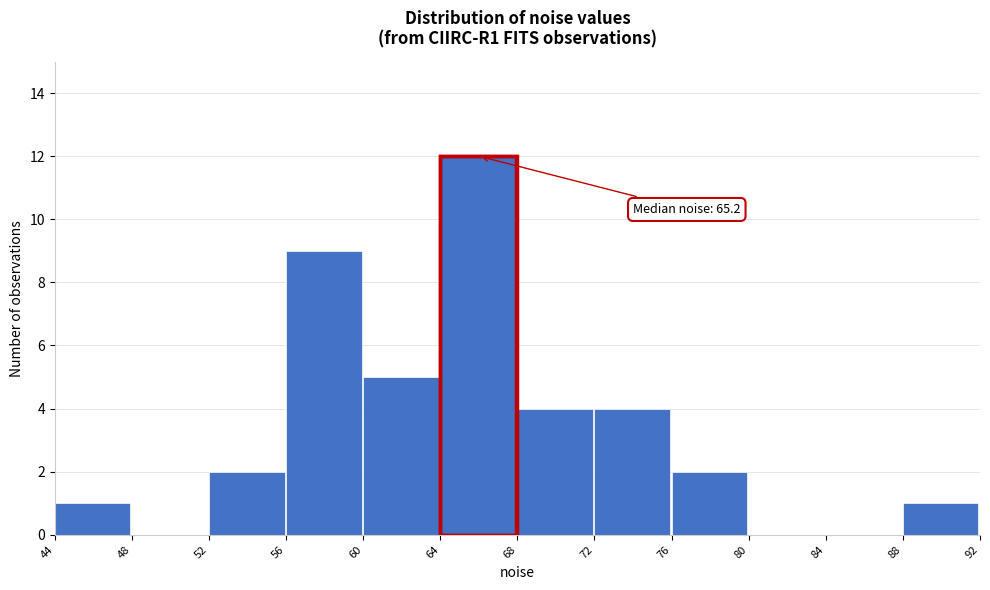

Which range on the x-axis has the tallest bar?

64 to 68